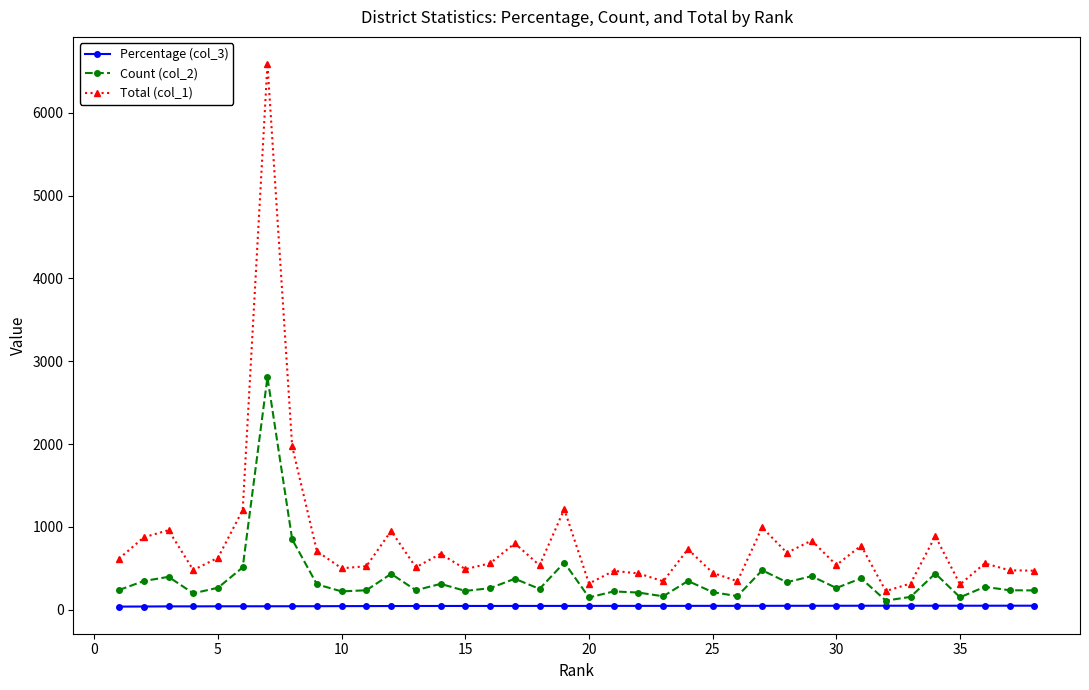

What is the value of the Count (col_2) point at the 8th from the left?

850.0